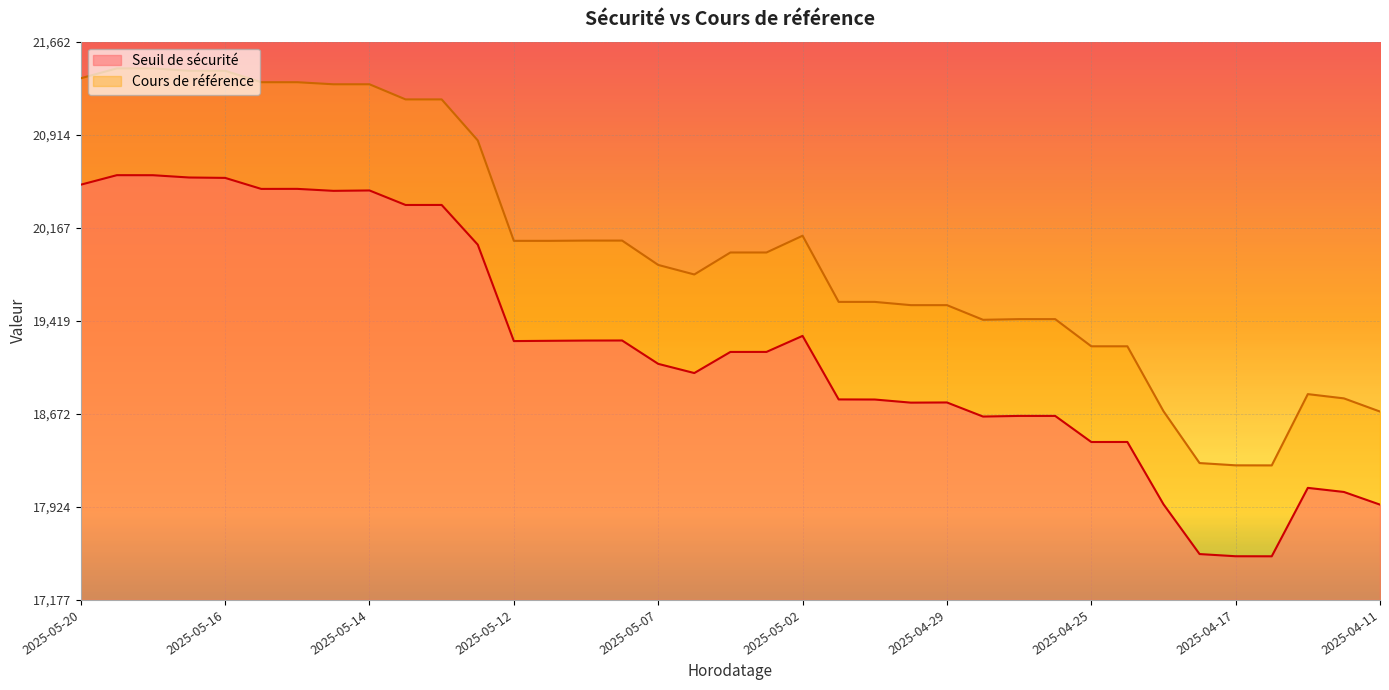

Count the number of categories in the chart.

37